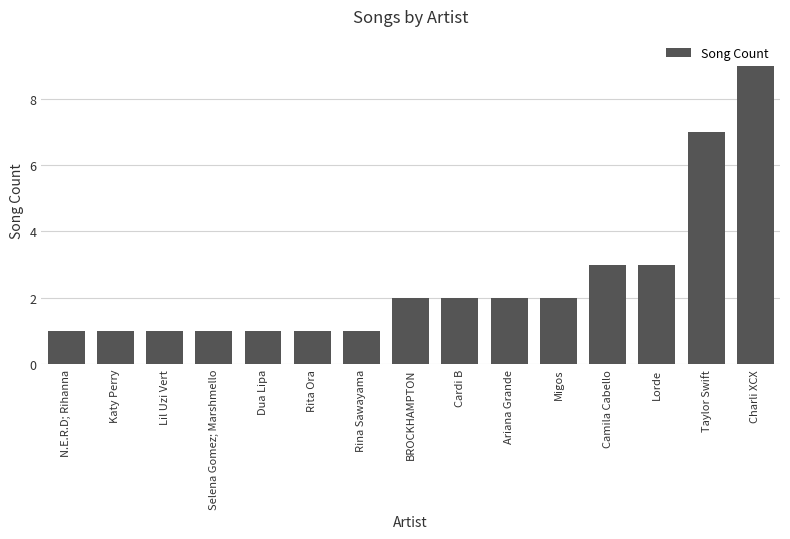

What is the average value?

2